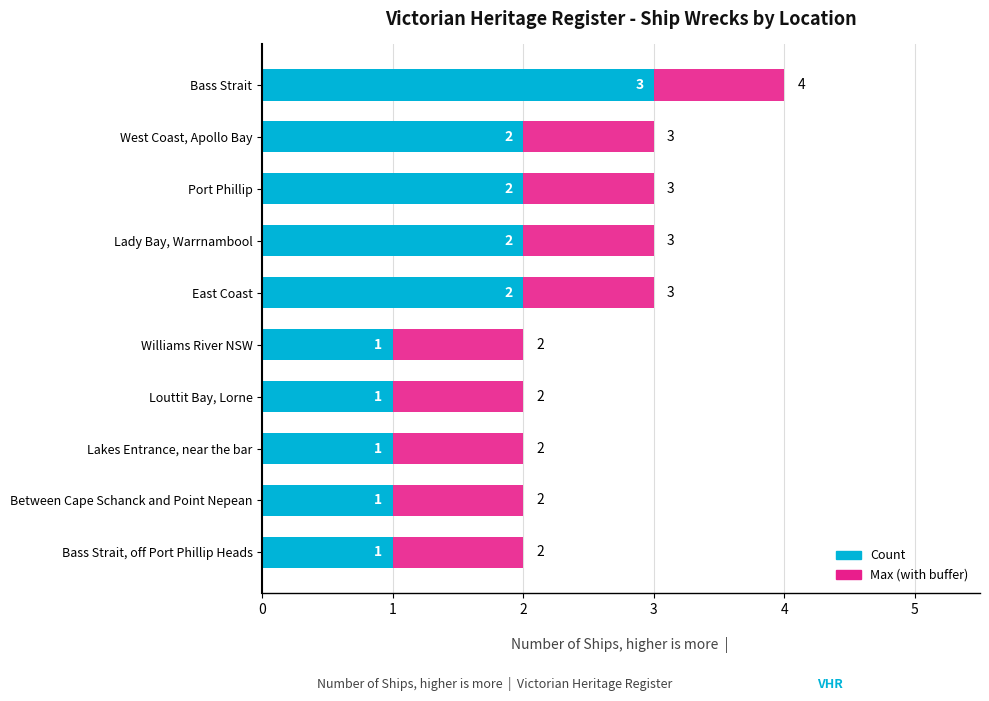

How many groups of bars are there?

10